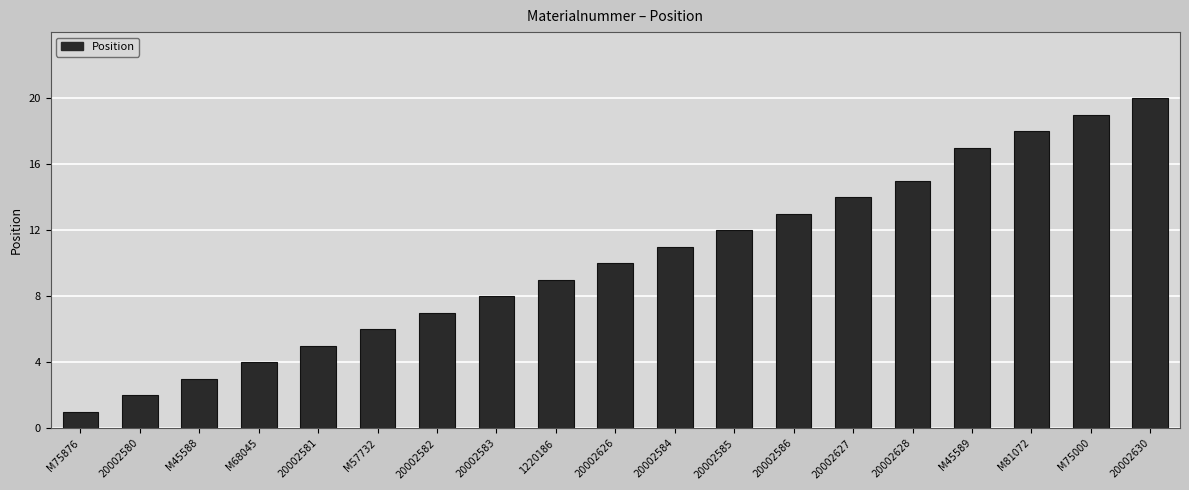

Count the number of data series in this chart.

1